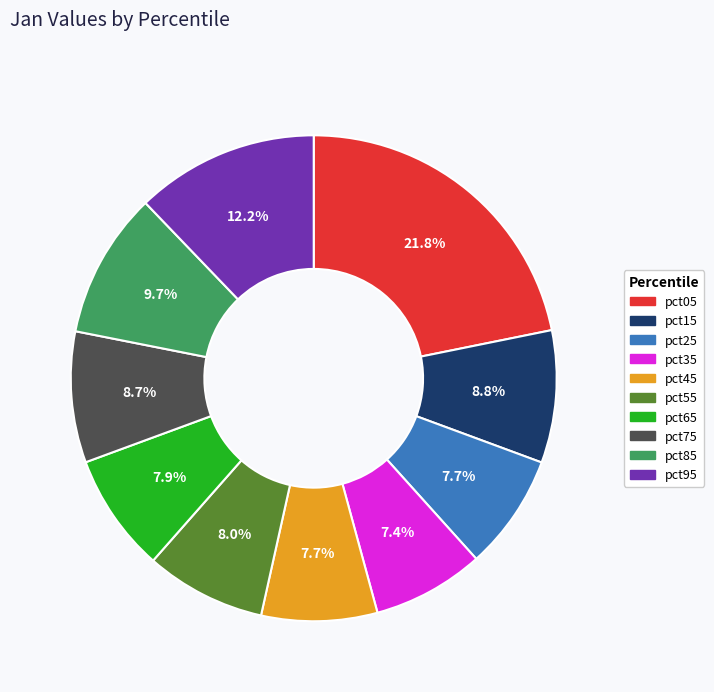

To the nearest percent, what portion does pct65 represent?

8%